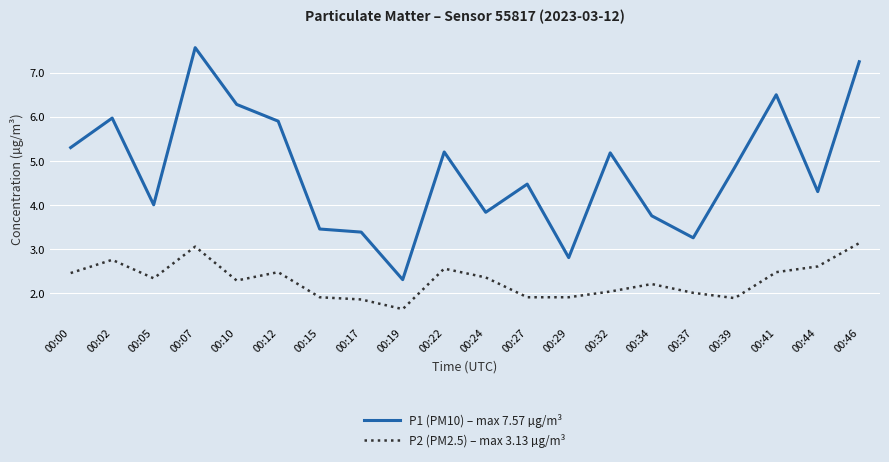

What is the difference between the maximum and second lowest values in the P1 (PM10) – max 7.57 µg/m³ series?

4.8